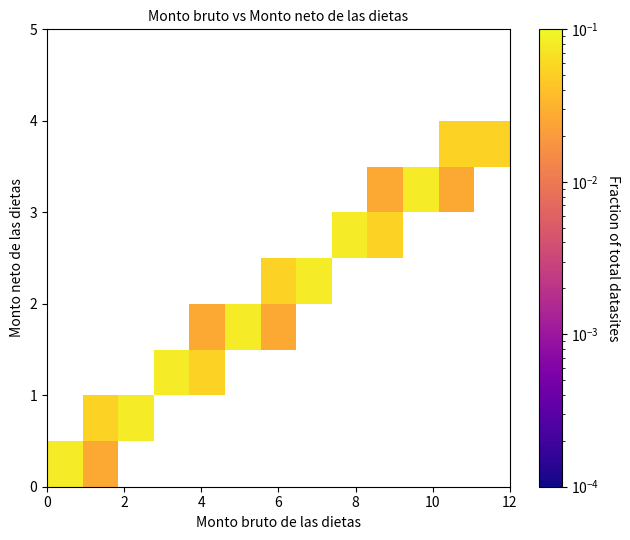

The row_1 series shows 0.0 at 8. True or false?

False